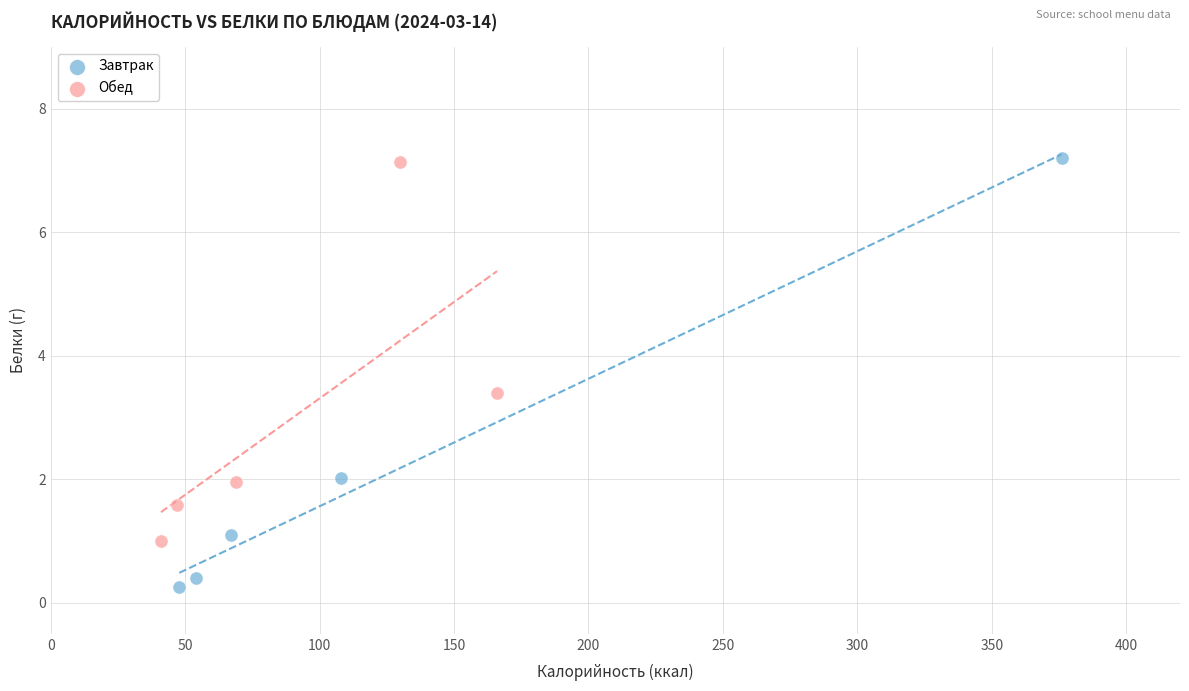

Which series contains the lowest Y value?

Завтрак